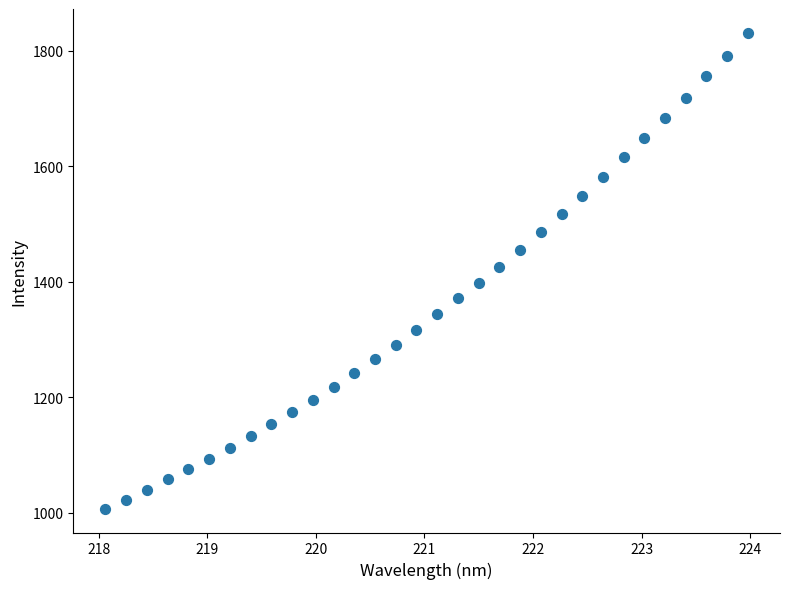

What is the range of X values (max minus min)?

5.9